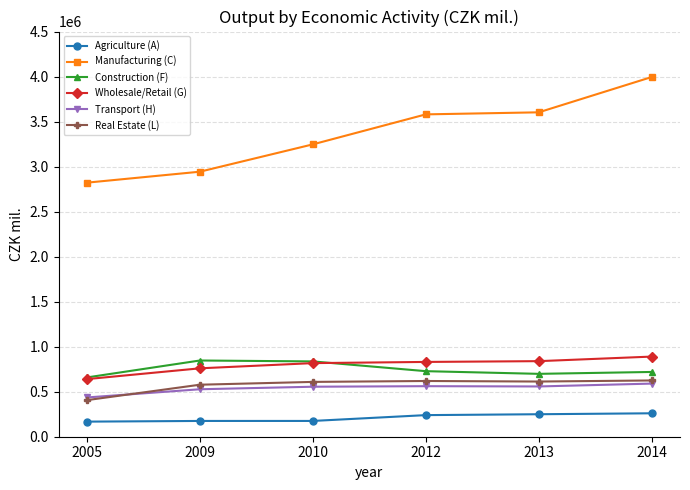

How many data points in Transport (H) are less than 558271?

3